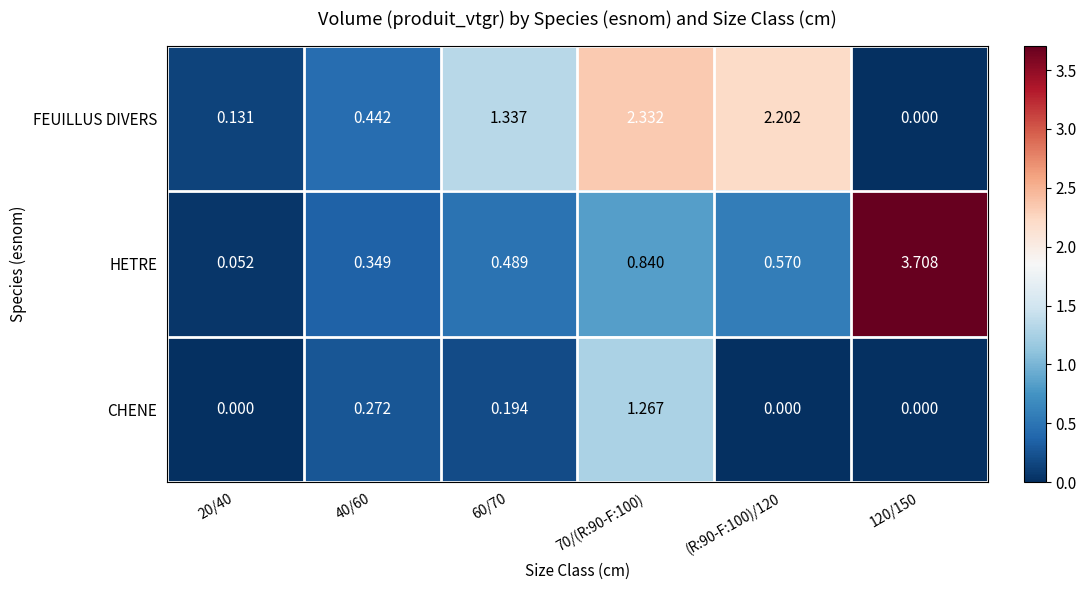

Rank the series at (R:90-F:100)/120 from lowest to highest value.

CHENE, HETRE, FEUILLUS DIVERS